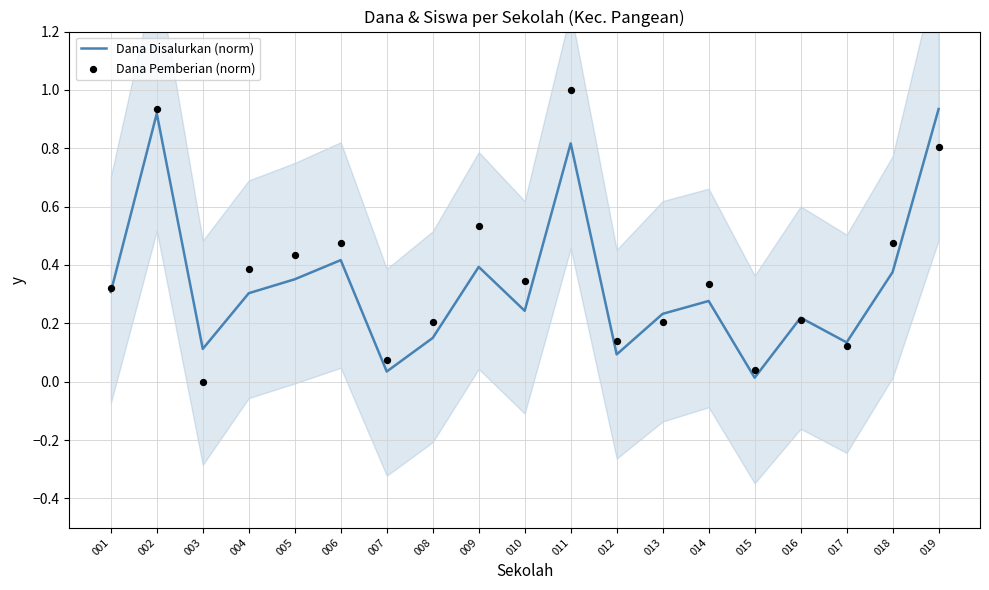

At how many categories does at least one series exceed 0?

19